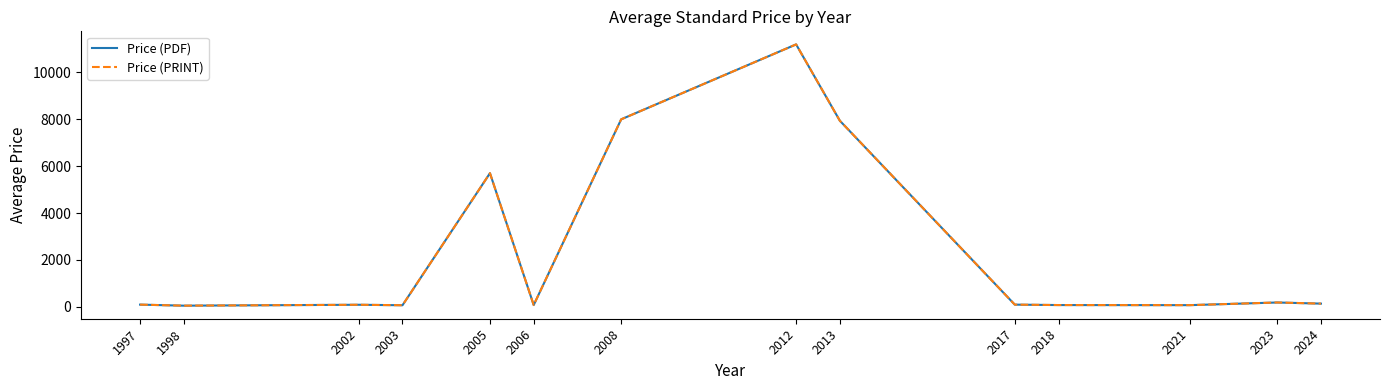

Is this an area chart (filled region under the line)?

No